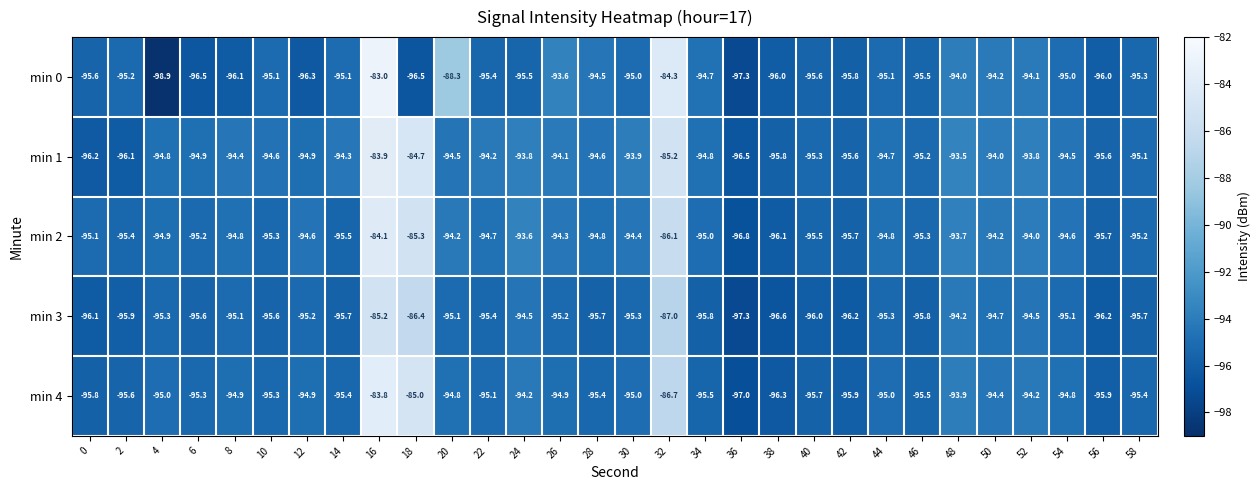

List the series in order of their overall mean, lowest first.

min 3, min 0, min 4, min 2, min 1